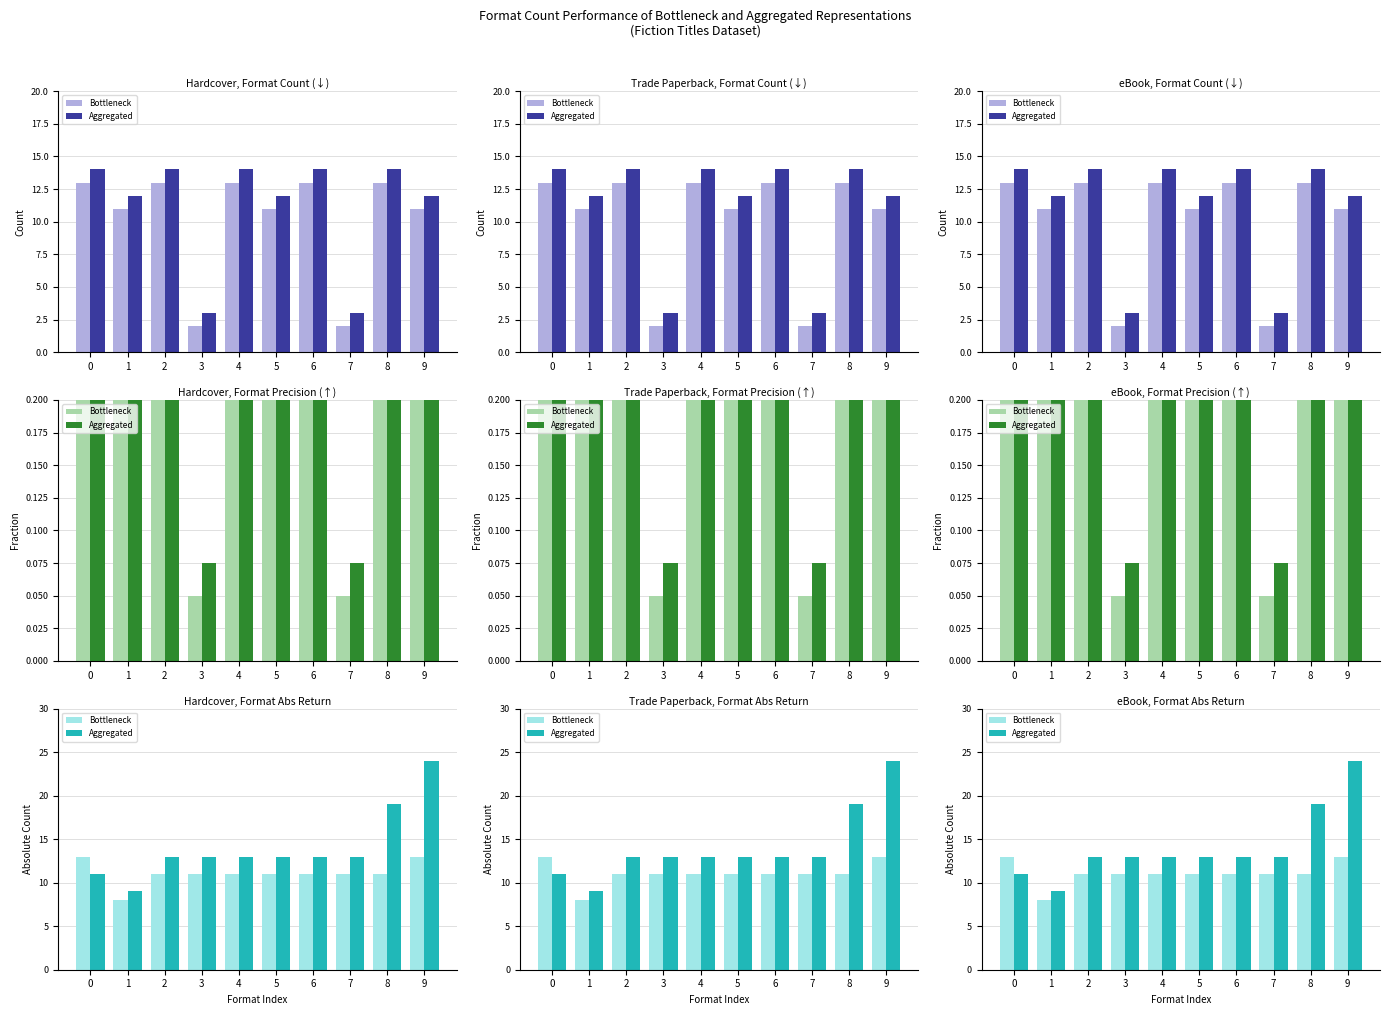

Rank the categories by Bottleneck value from highest to lowest.

0, 9, 2, 3, 4, 5, 6, 7, 8, 1